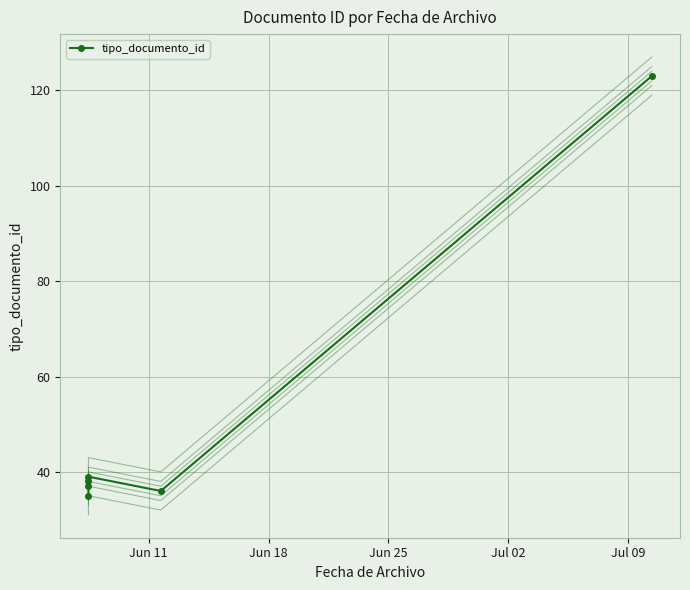

At which category does the chart reach its minimum across all series?

2013-06-07 11:32:39